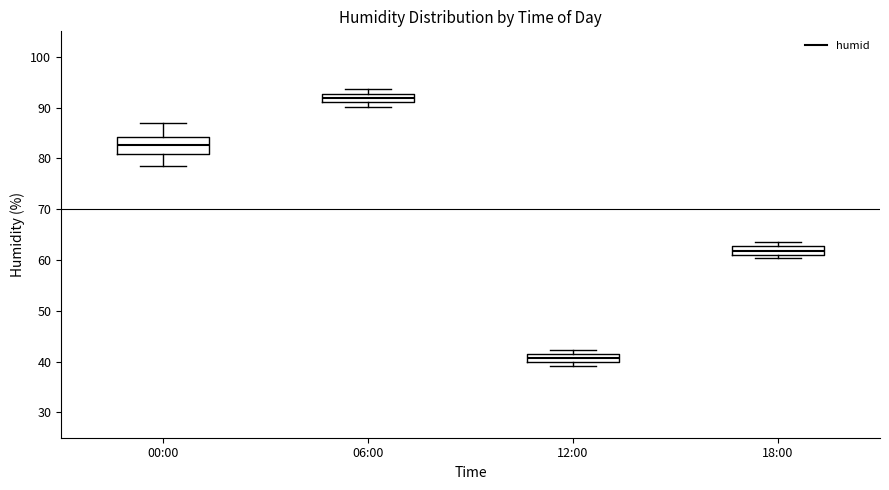

Which box has the highest median line?

06:00